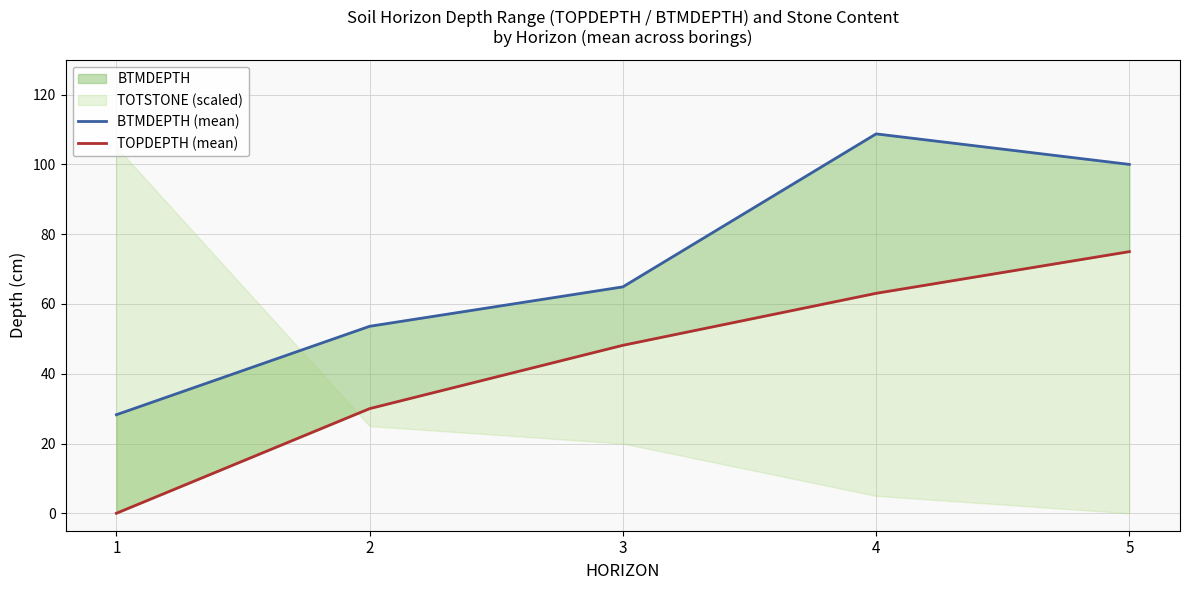

Reading left to right, what are all the values shown in this chart?

BTMDEPTH (mean): 28.2	53.6	64.9	108.8	100.0
TOPDEPTH (mean): 0.0	30.0	48.1	63.0	75.0